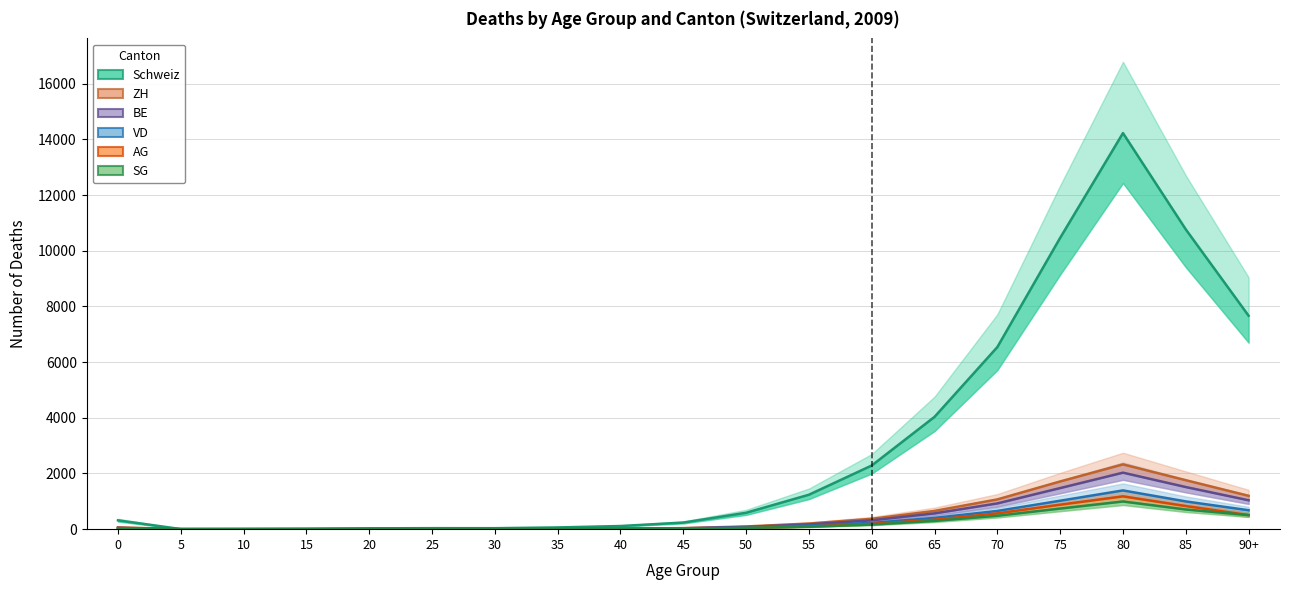

List the labels in order of Schweiz value, largest first.

80, 85, 75, 90+, 70, 65, 60, 55, 50, 0, 45, 40, 35, 25, 30, 20, 15, 10, 5